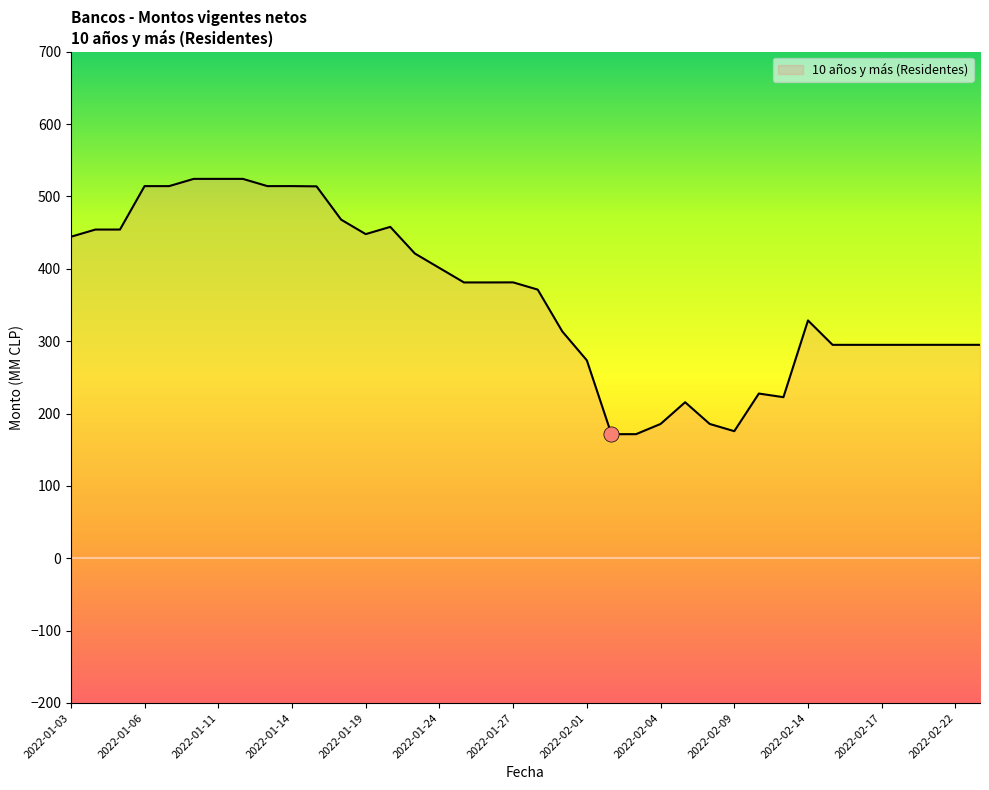

What is the ratio of the value at 2022-02-01 to the value at 2022-02-04?

1.5